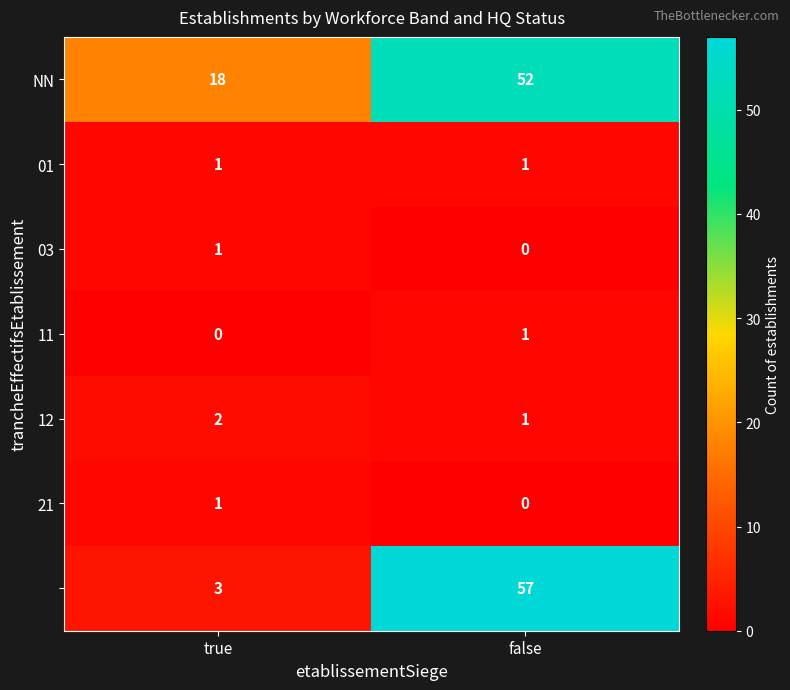

What is the spread (max minus min) of values at true?

18